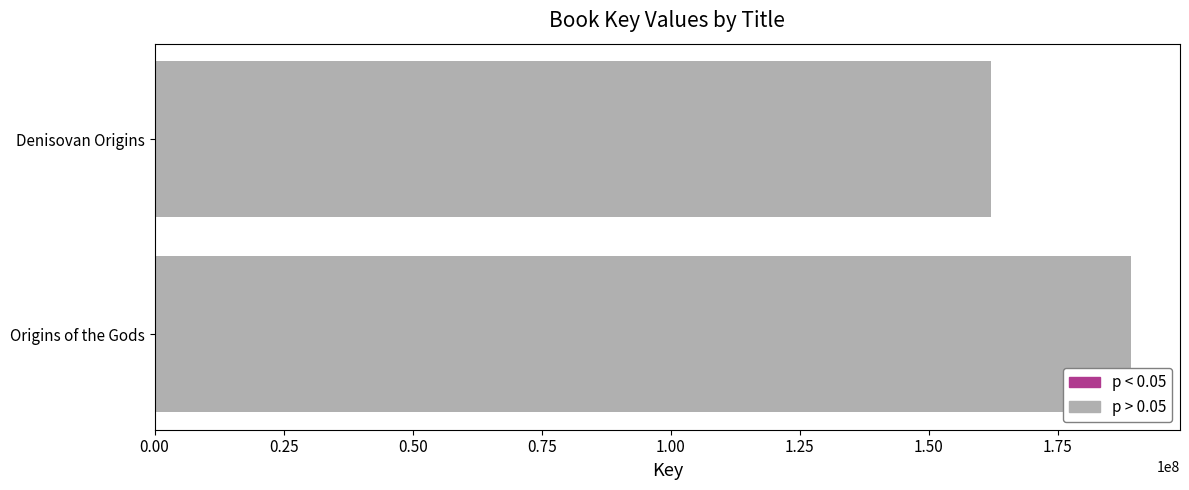

Count the number of categories in the chart.

2